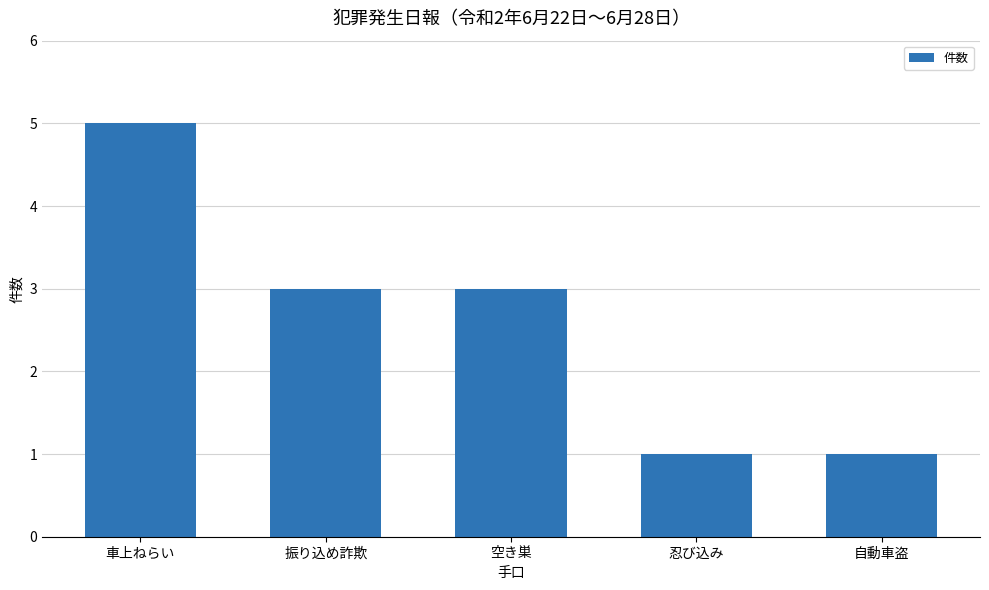

The value at 自動車盗 is 1. True or false?

True